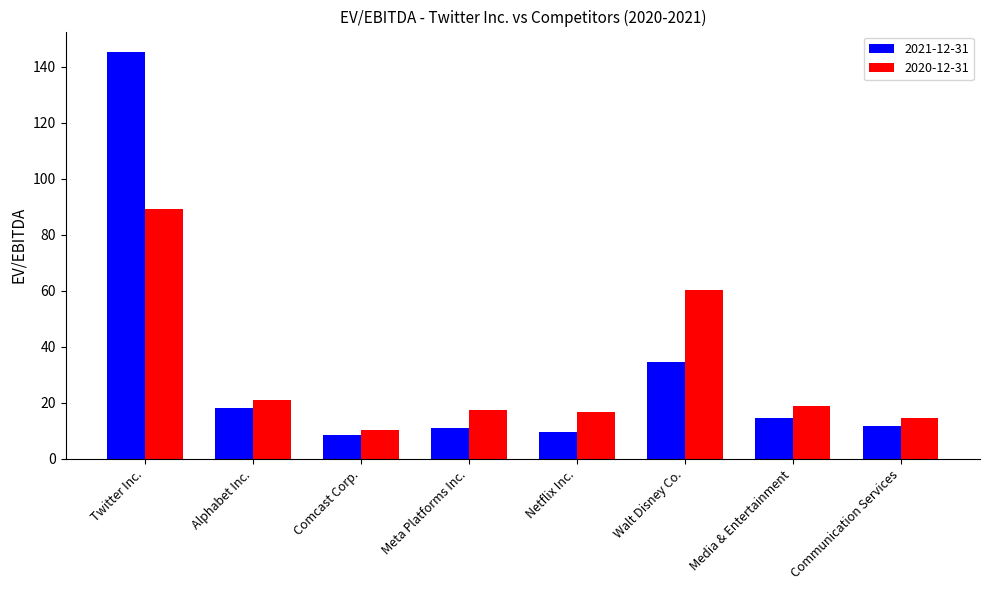

What value does the 2020-12-31 series have at Meta Platforms Inc.?

17.3